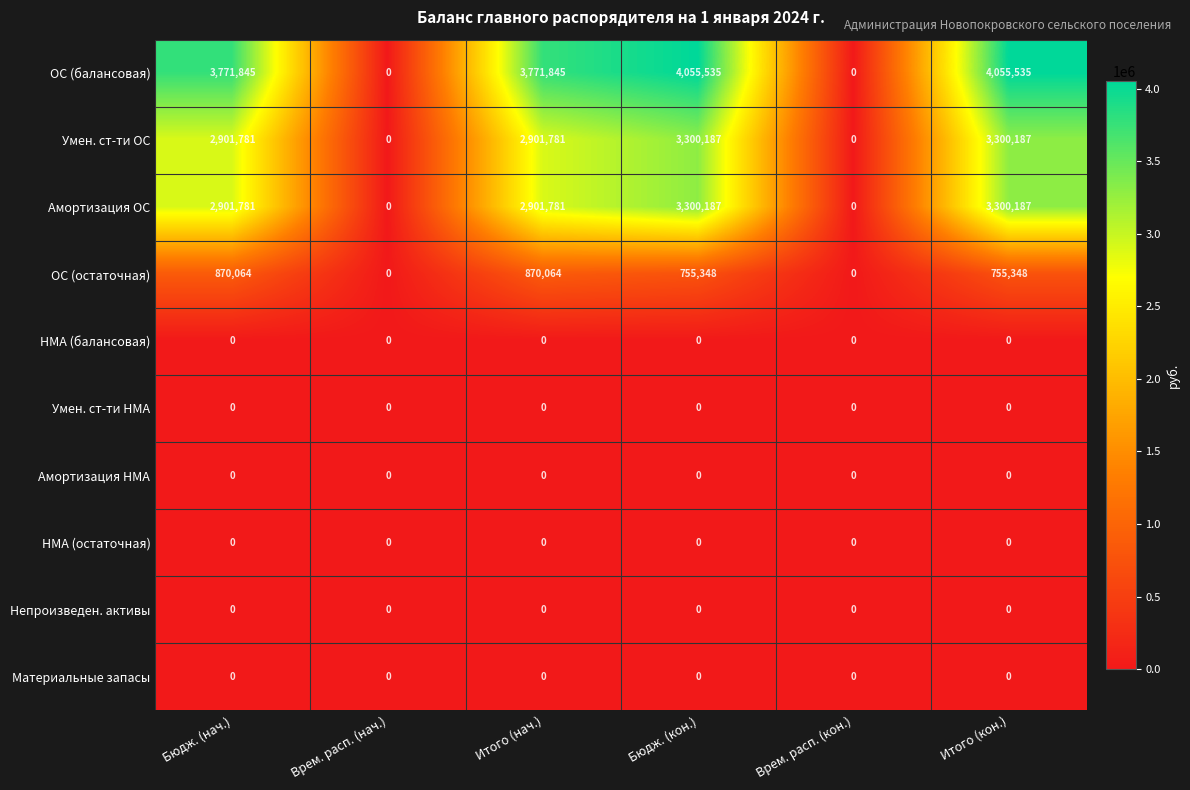

Which series has the largest total across all categories?

ОС (балансовая)